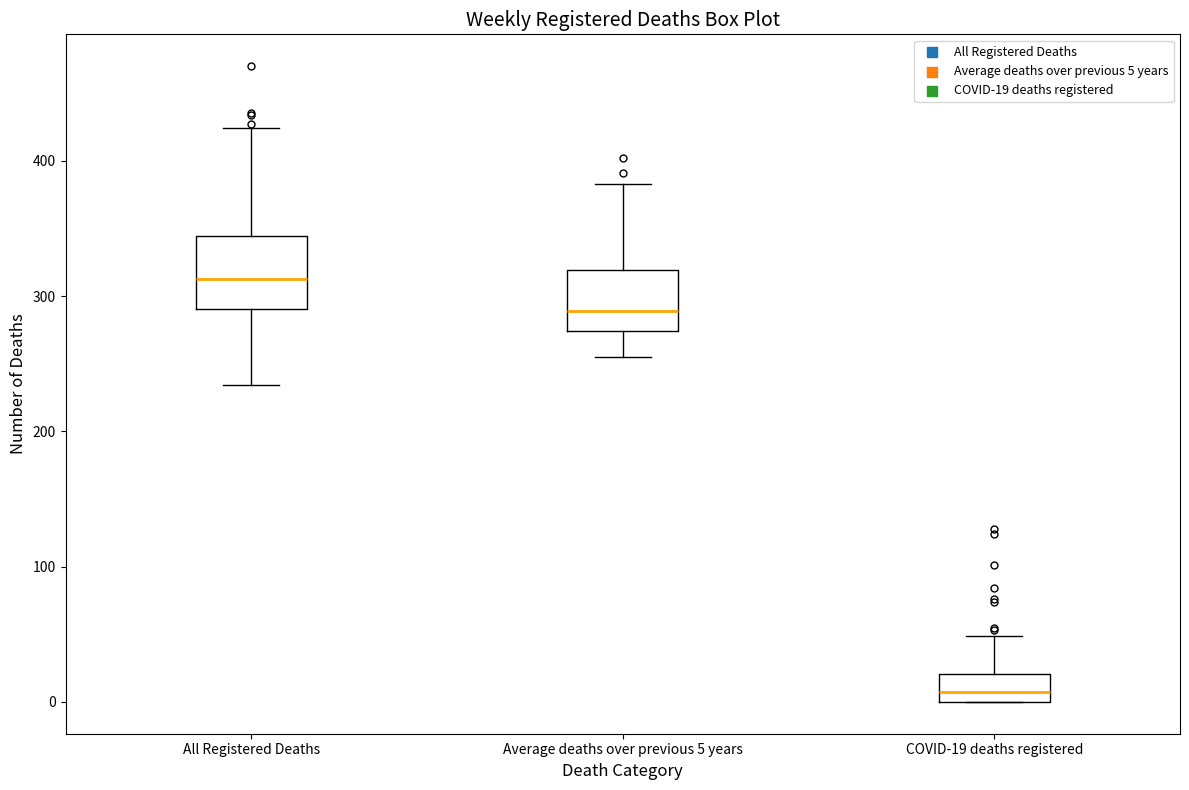

Reading left to right, read every box against the y-axis: the position of its median line, the range the box covers, and the ends of its whiskers. The values are not printed on the chart, so give them approximately, as read against the axis.

All Registered Deaths: median 310, box 290 to 340, whiskers 230 to 420
Average deaths over previous 5 years: median 290, box 270 to 320, whiskers 260 to 380
COVID-19 deaths registered: median 10, box 0 to 20, whiskers 0 to 50